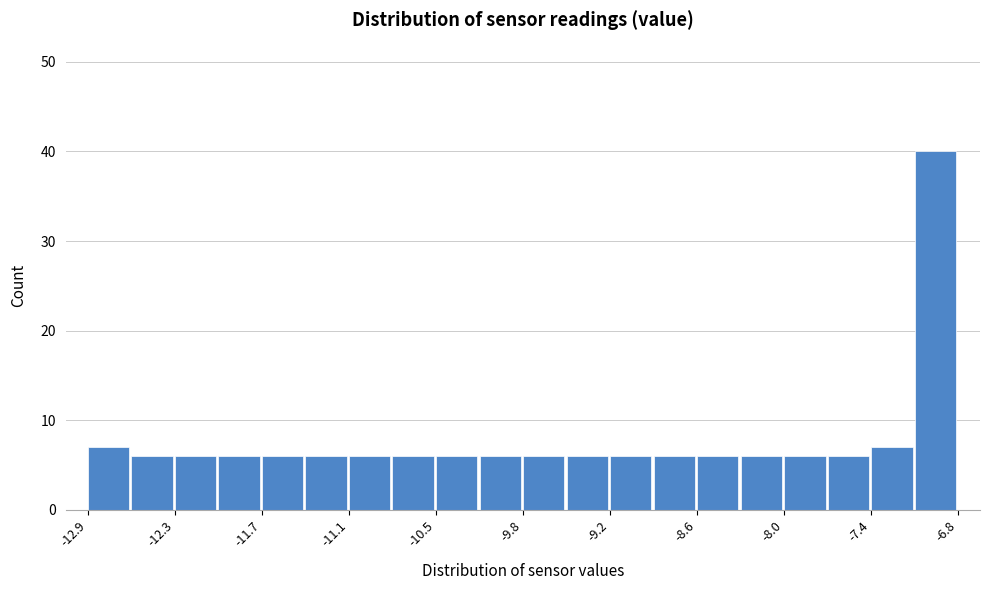

Read against the x-axis, roughly where is the centre of the tallest bar?

-7.0